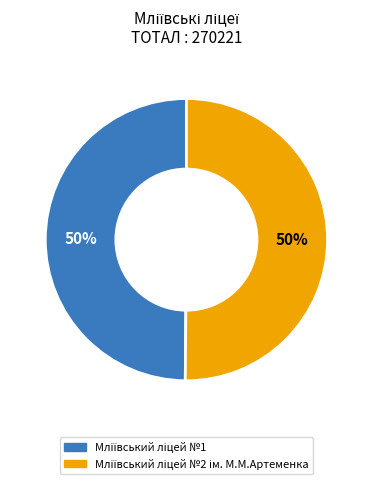

How many slices are in this pie chart?

2